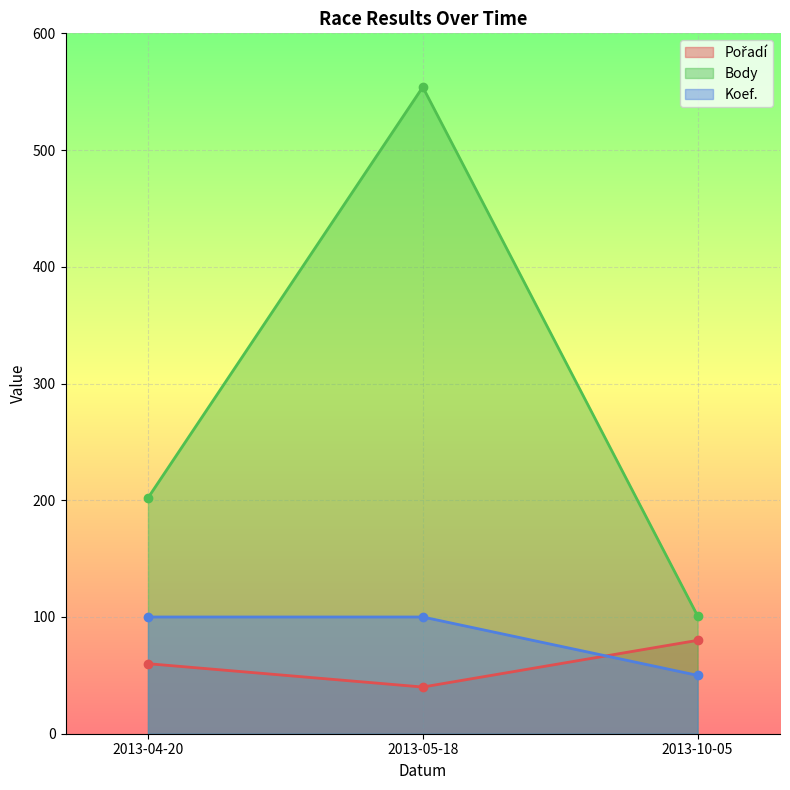

What is the value of the Body point at the 2nd from the left?

554